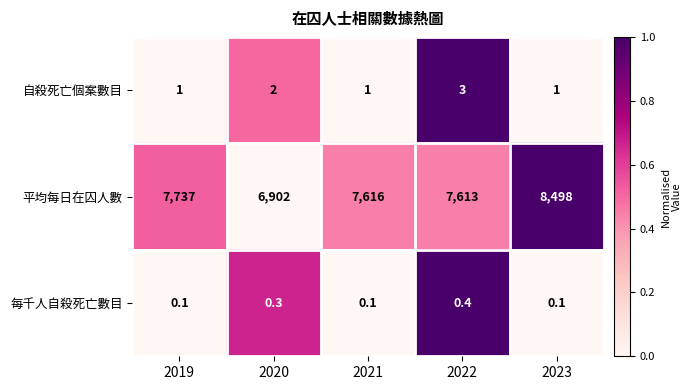

How many distinct data groups are displayed?

3